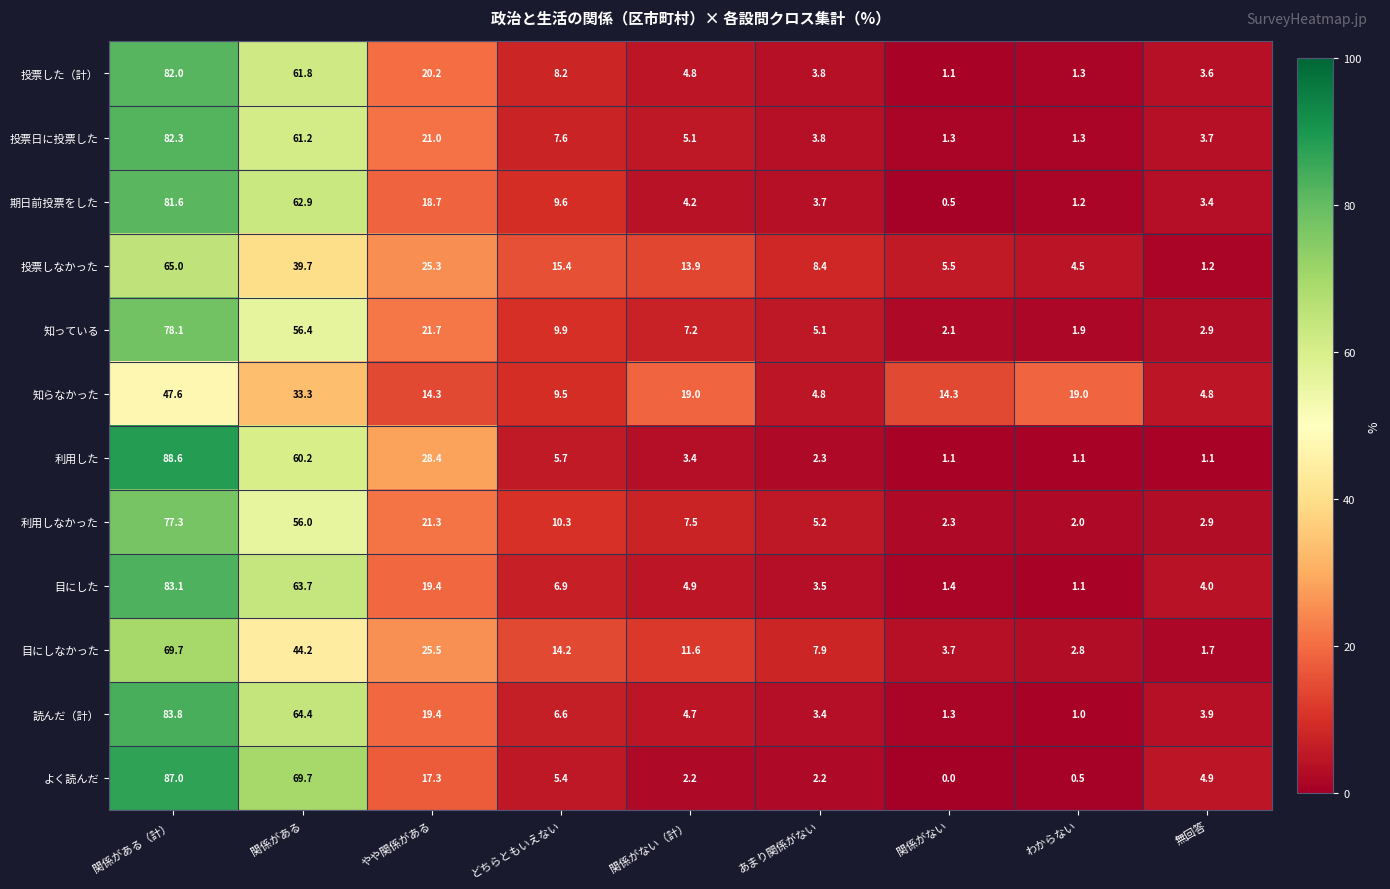

List the series in order of their peak value, highest first.

利用した, よく読んだ, 読んだ（計）, 目にした, 投票日に投票した, 投票した（計）, 期日前投票をした, 知っている, 利用しなかった, 目にしなかった, 投票しなかった, 知らなかった